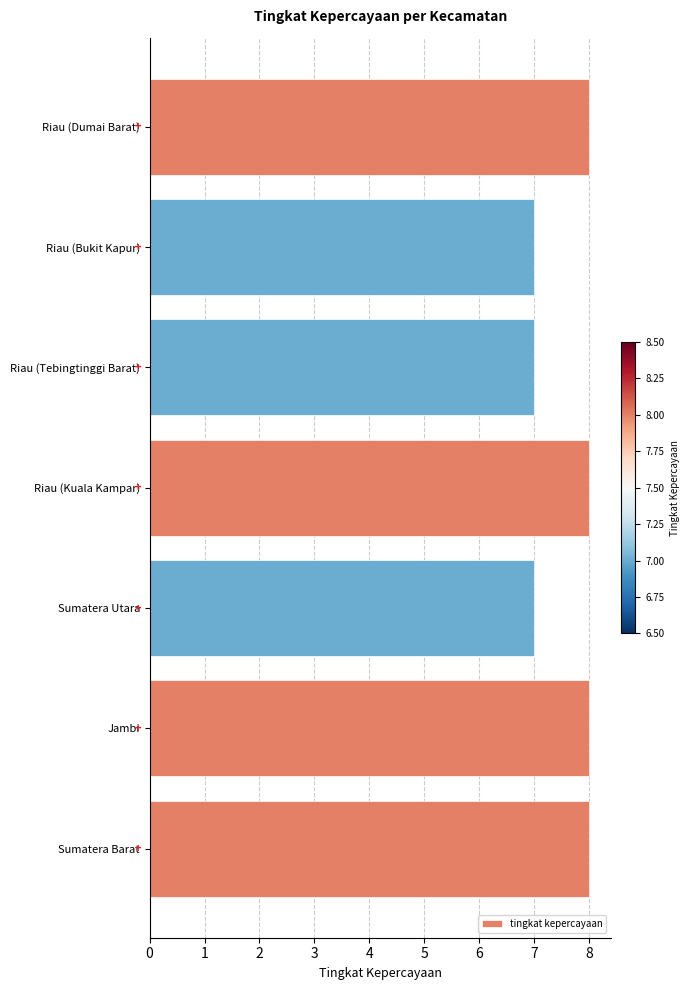

Read the value at Riau (Dumai Barat).

8